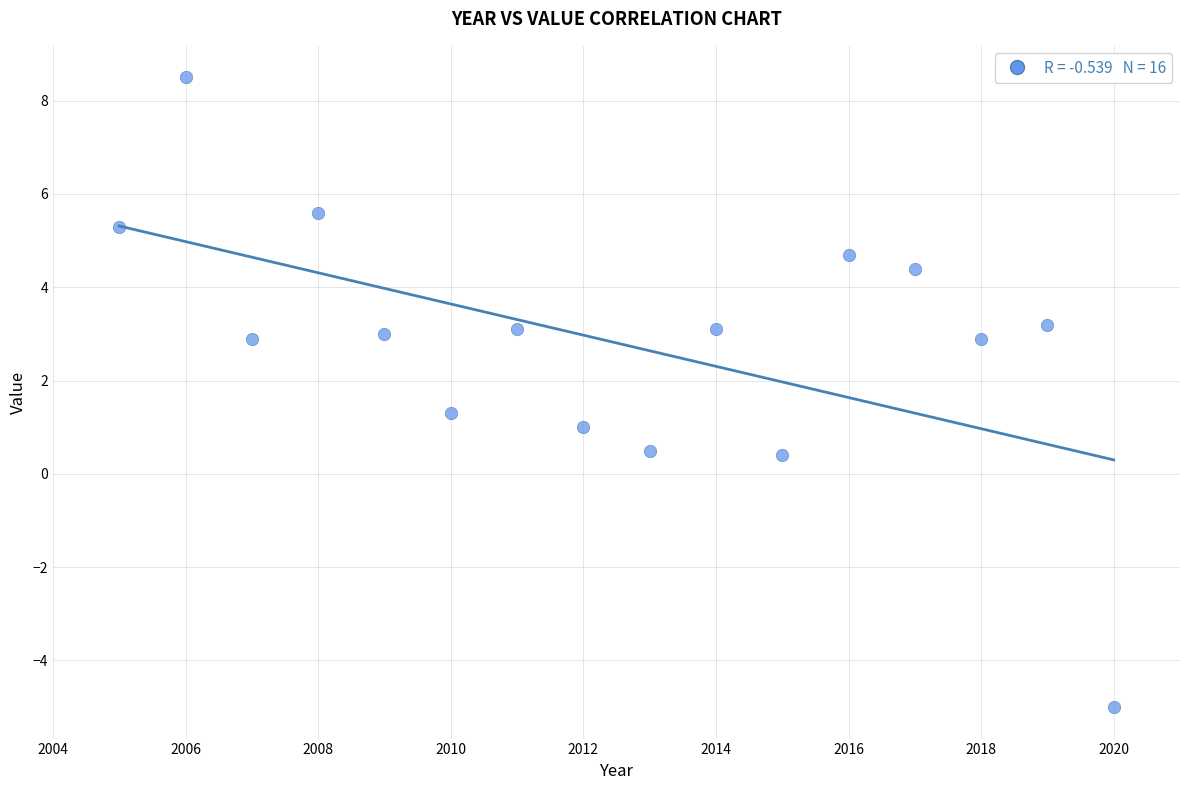

What is the range of Y values (max minus min)?

13.5